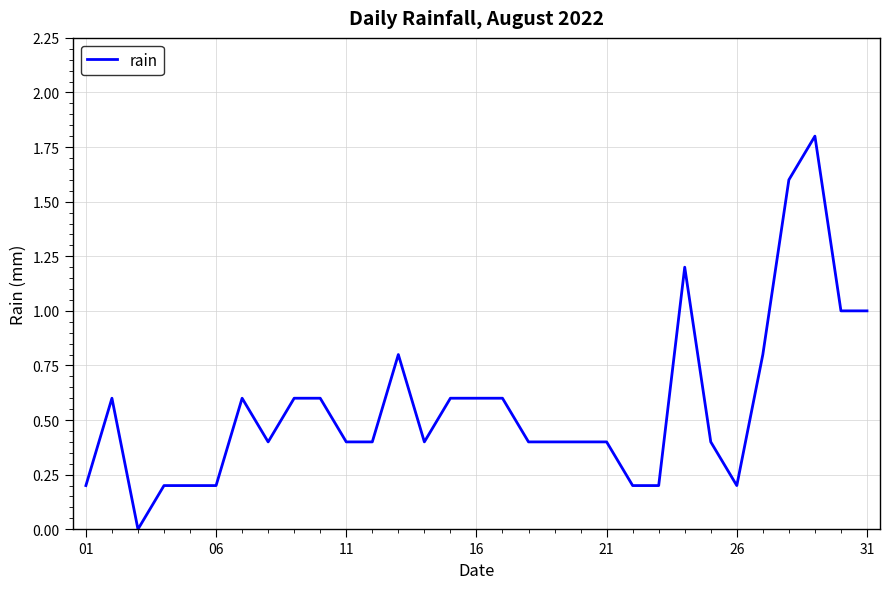

What is the greatest value displayed?

1.8